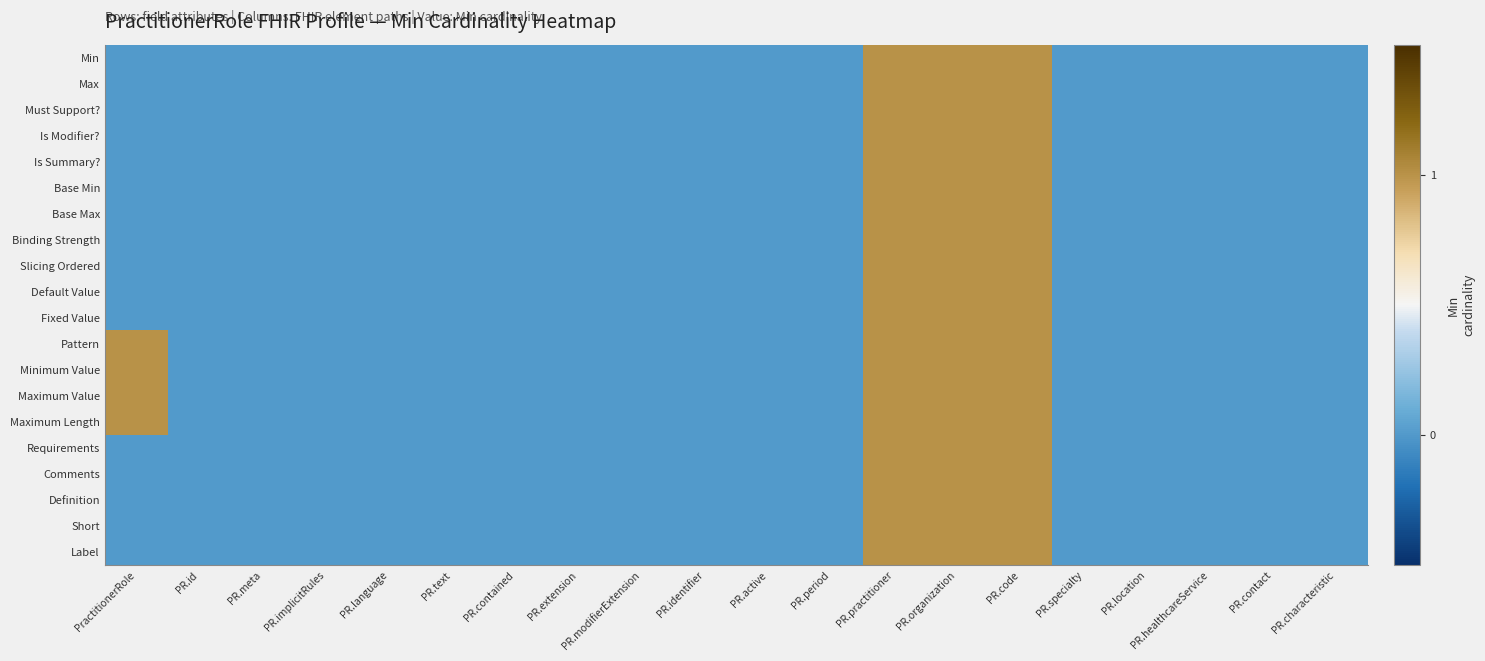

Which has a higher value, PR.practitioner or PR.extension?

PR.practitioner